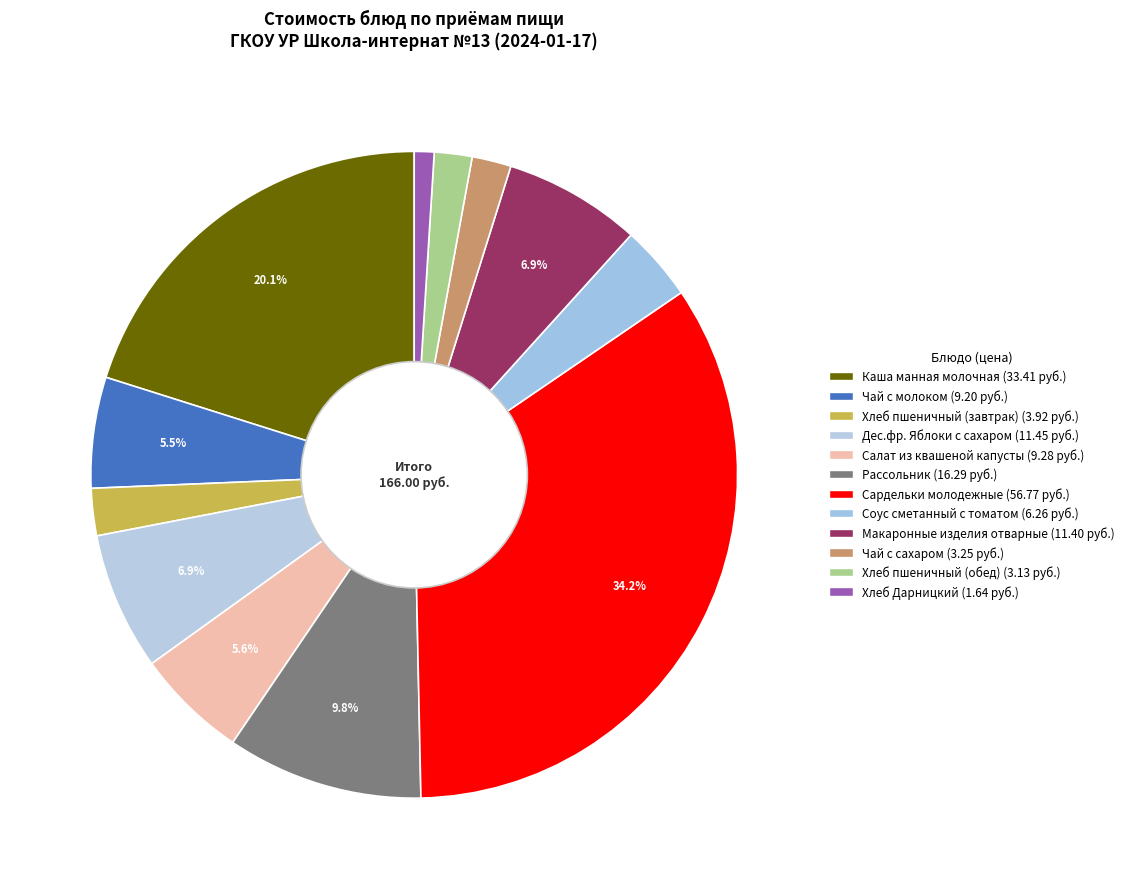

How many segments does this pie chart have?

12